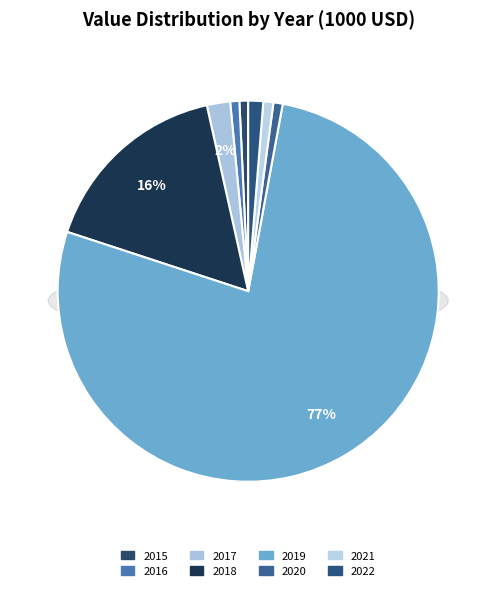

Which slice is the largest?

2019